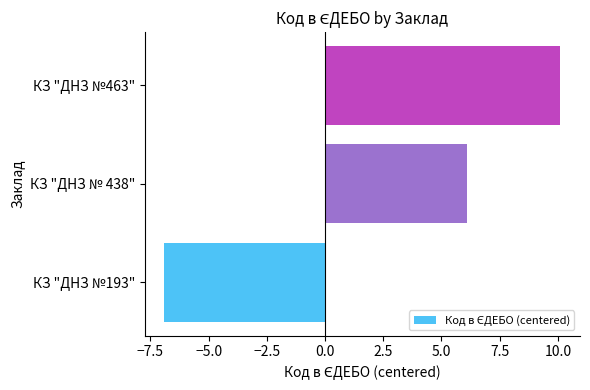

What is the change in value from КЗ "ДНЗ №193" to КЗ "ДНЗ № 438"?

+13.0